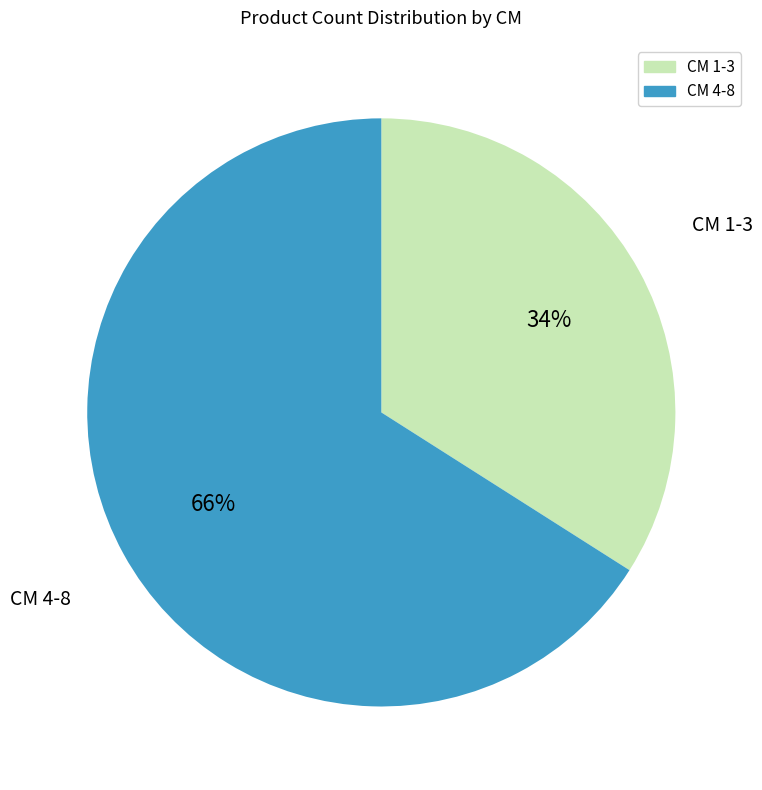

Does any single category account for the majority?

Yes